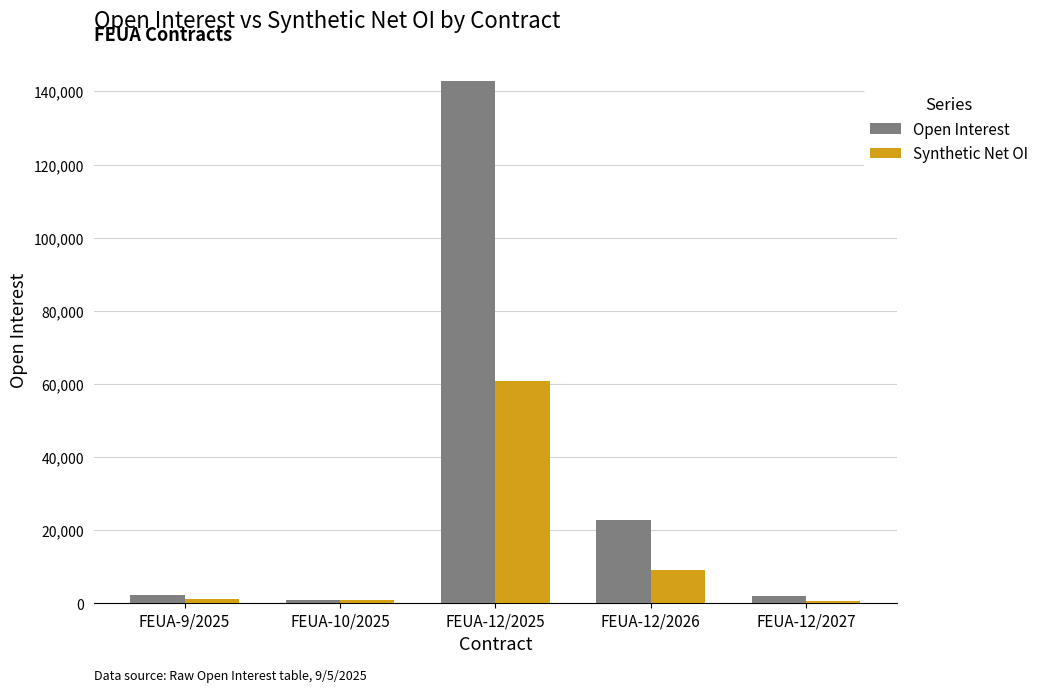

What is the total value across all series at FEUA-10/2025?

1500